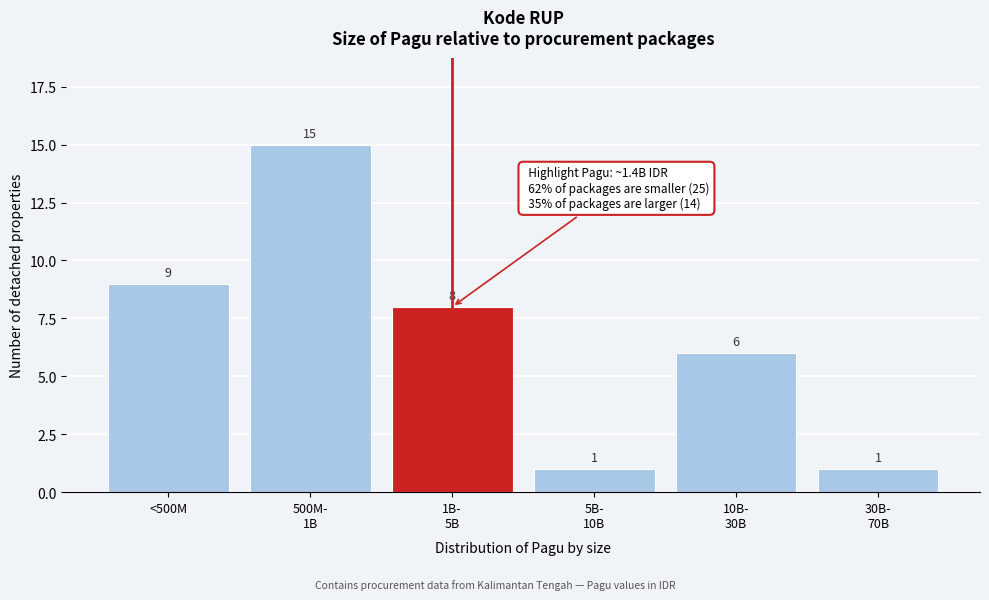

Reading left to right, transcribe all the data shown in this chart.

9	15	8	1	6	1